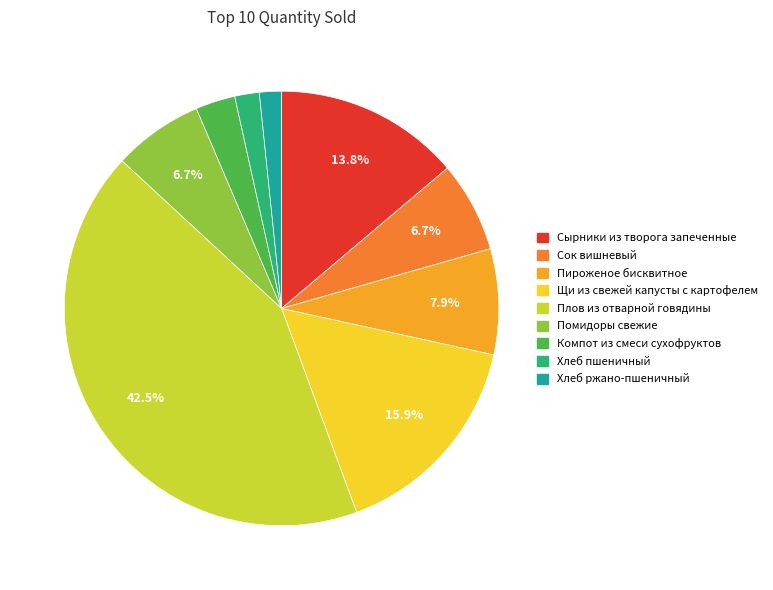

The Хлеб пшеничный slice represents 2% of the pie. True or false?

True